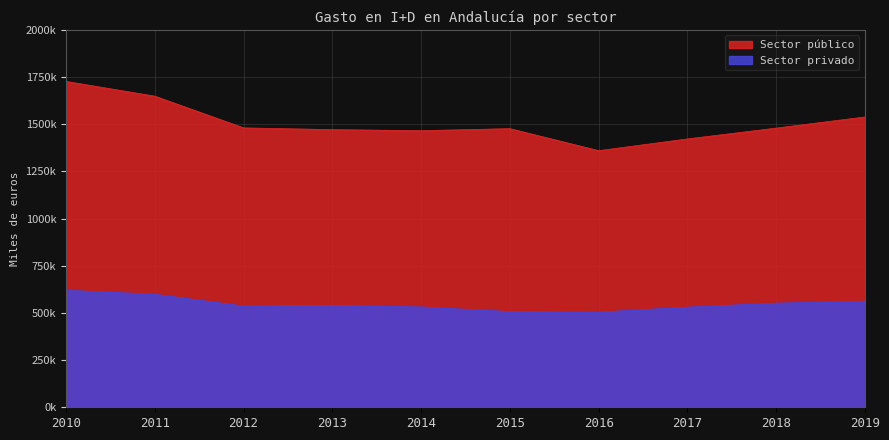

How many lines are shown in the chart?

2